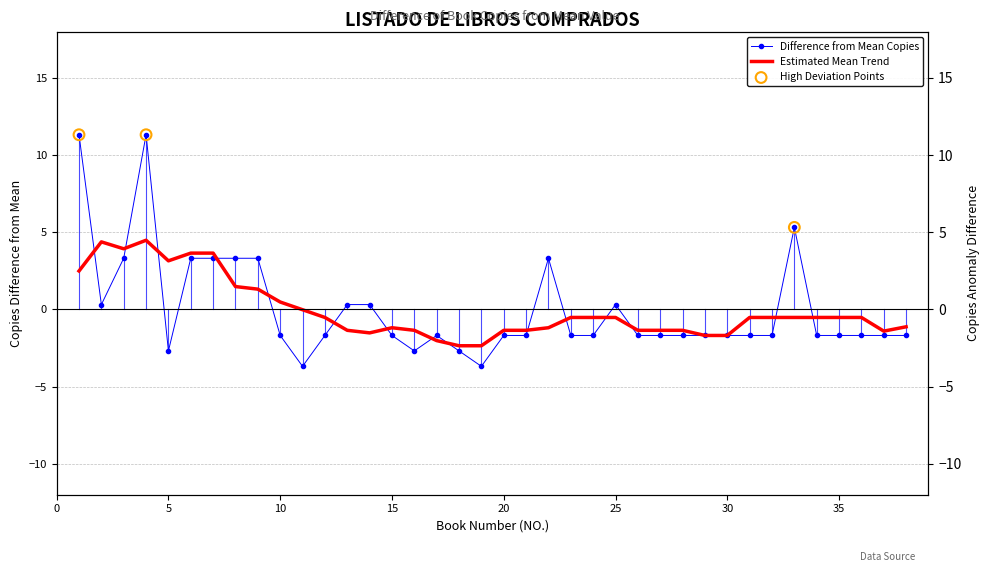

Between 4 and 31, which is larger?

4